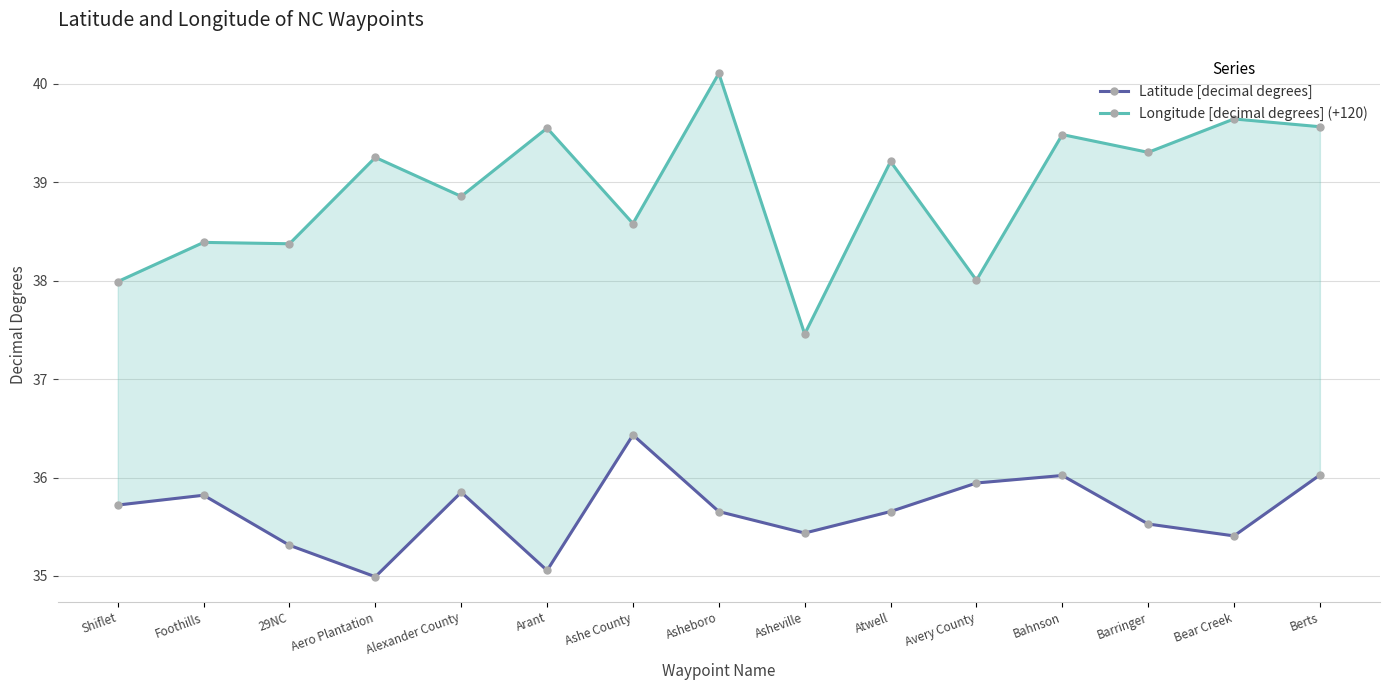

What is the average value of the Latitude [decimal degrees] series?

35.7